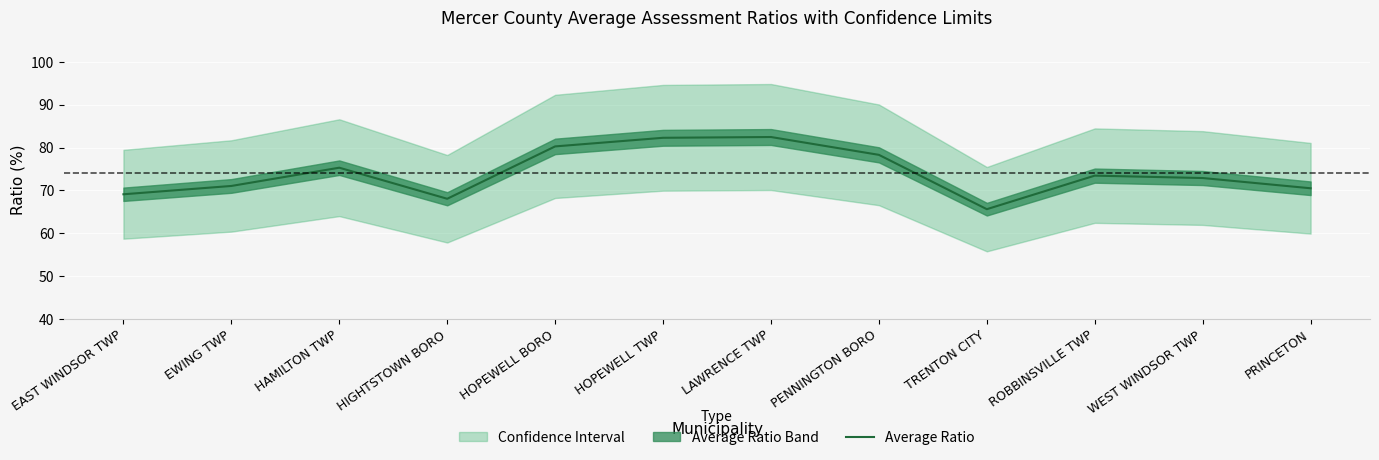

The chart shows a value of 70.5 at PRINCETON. True or false?

True